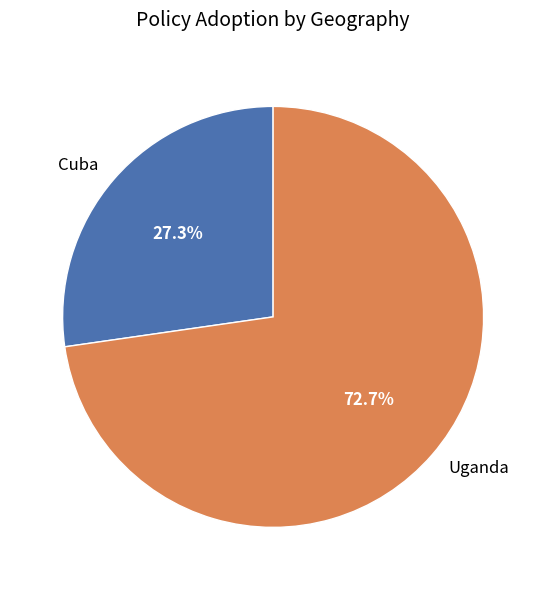

Approximately how many times larger is the value at Cuba compared to Uganda?

0.4